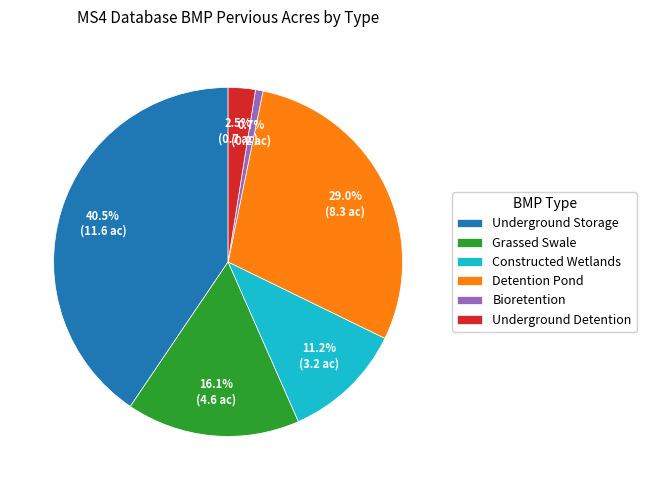

Rank the categories by value from highest to lowest.

Underground Storage, Detention Pond, Grassed Swale, Constructed Wetlands, Underground Detention, Bioretention